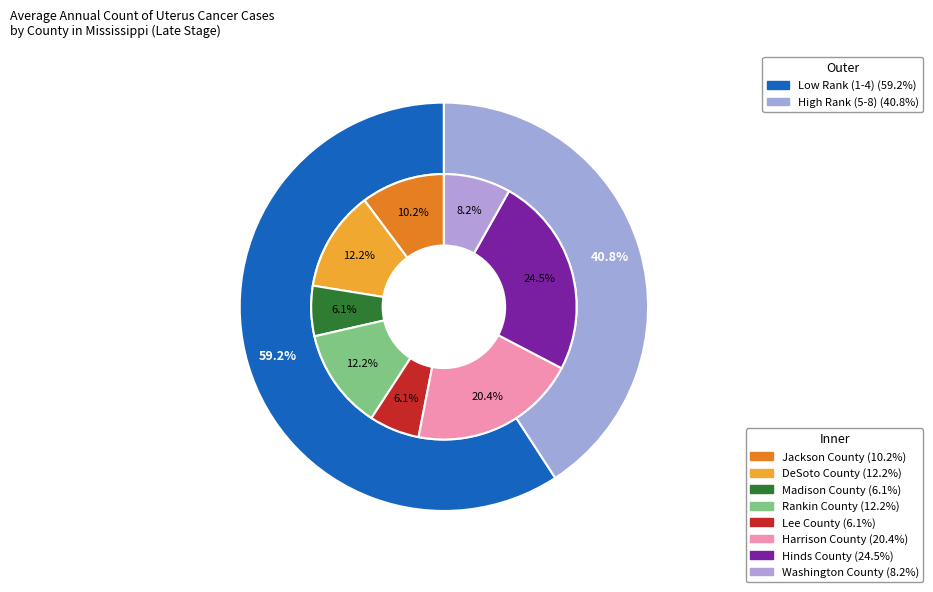

Is the sum of Hinds County and Madison County greater than half?

No